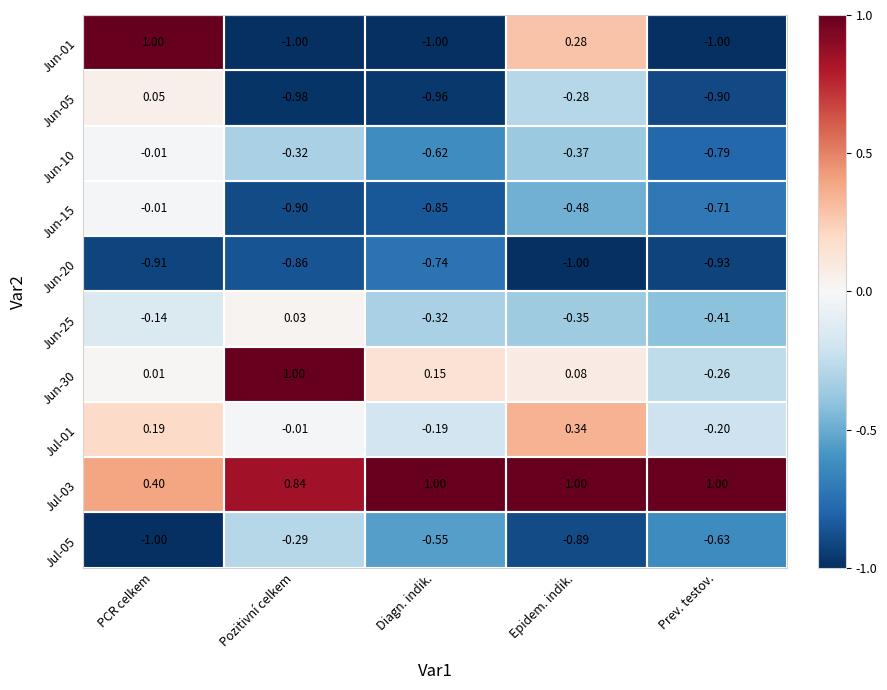

Between Pozitivní celkem and Prev. testov., which series saw the biggest shift?

Jun-30